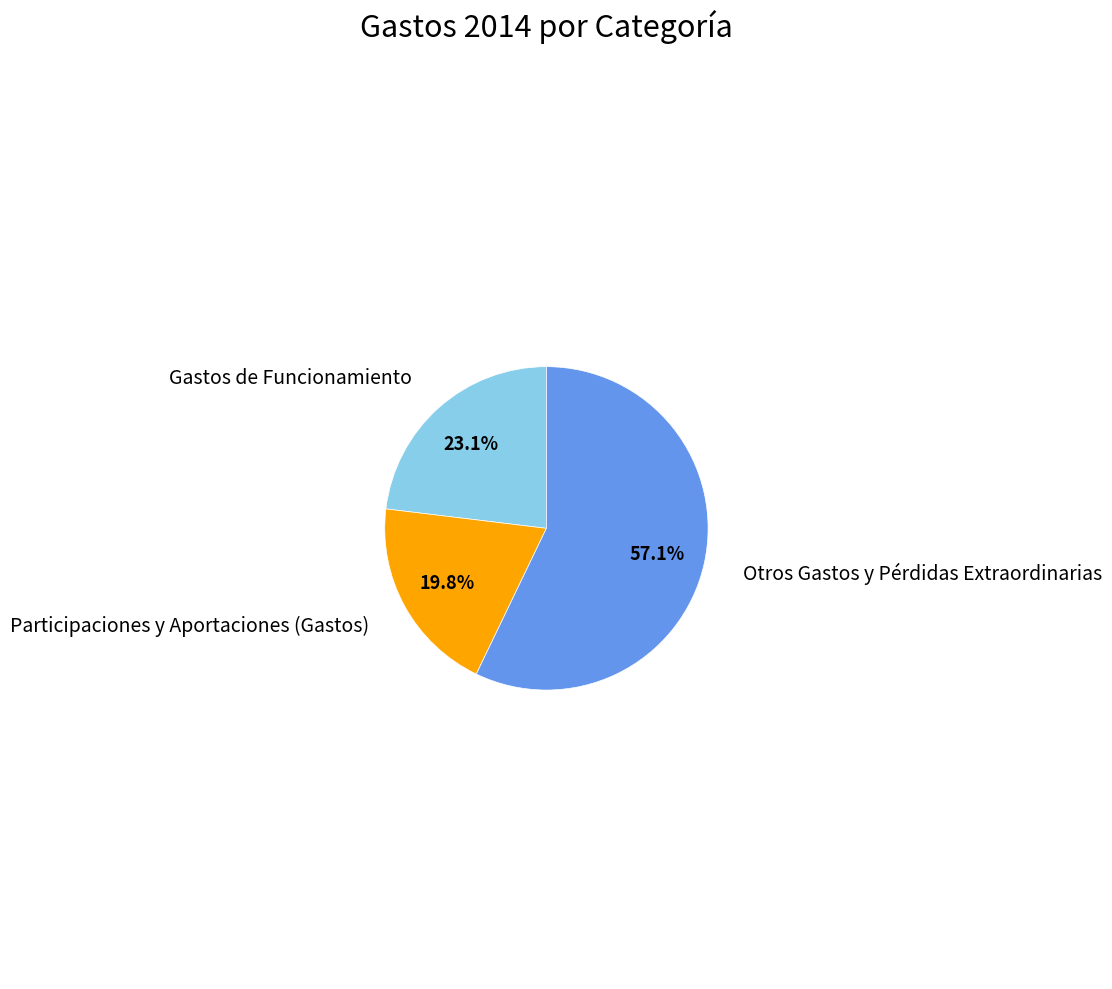

Approximately how many times larger is the value at Otros Gastos y Pérdidas Extraordinarias compared to Gastos de Funcionamiento?

2.5